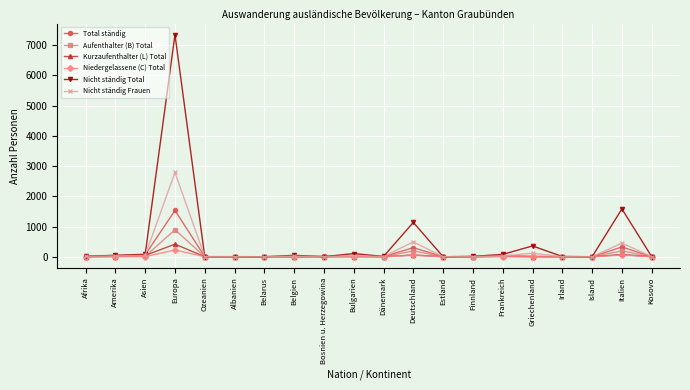

Which series has the largest total across all categories?

Nicht ständig Total